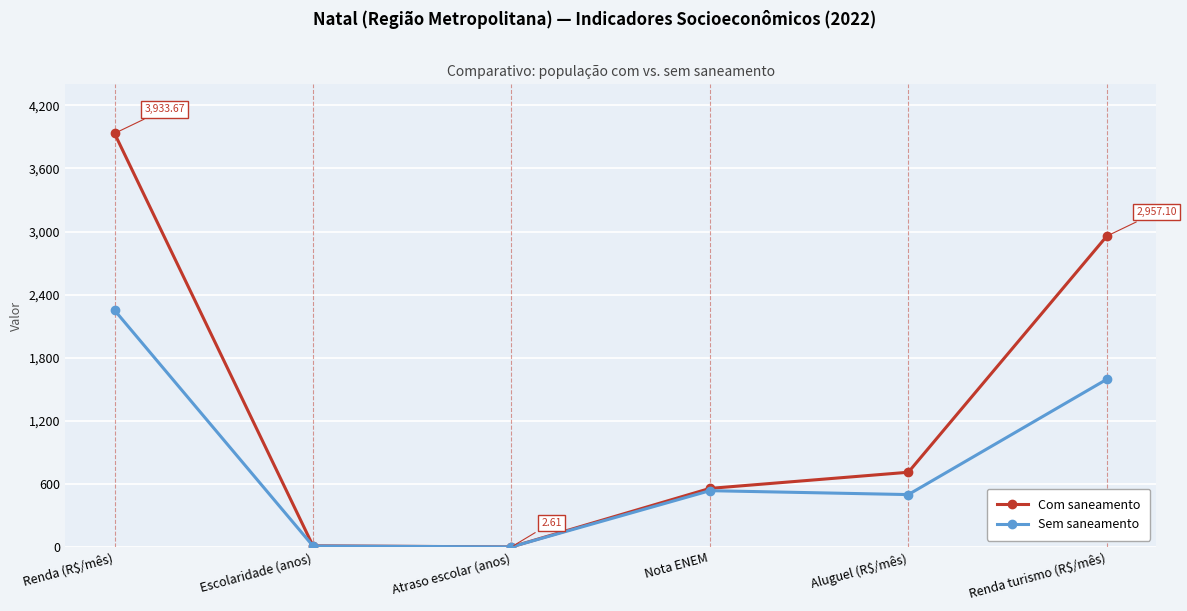

What are all the series names shown in the legend?

Com saneamento, Sem saneamento